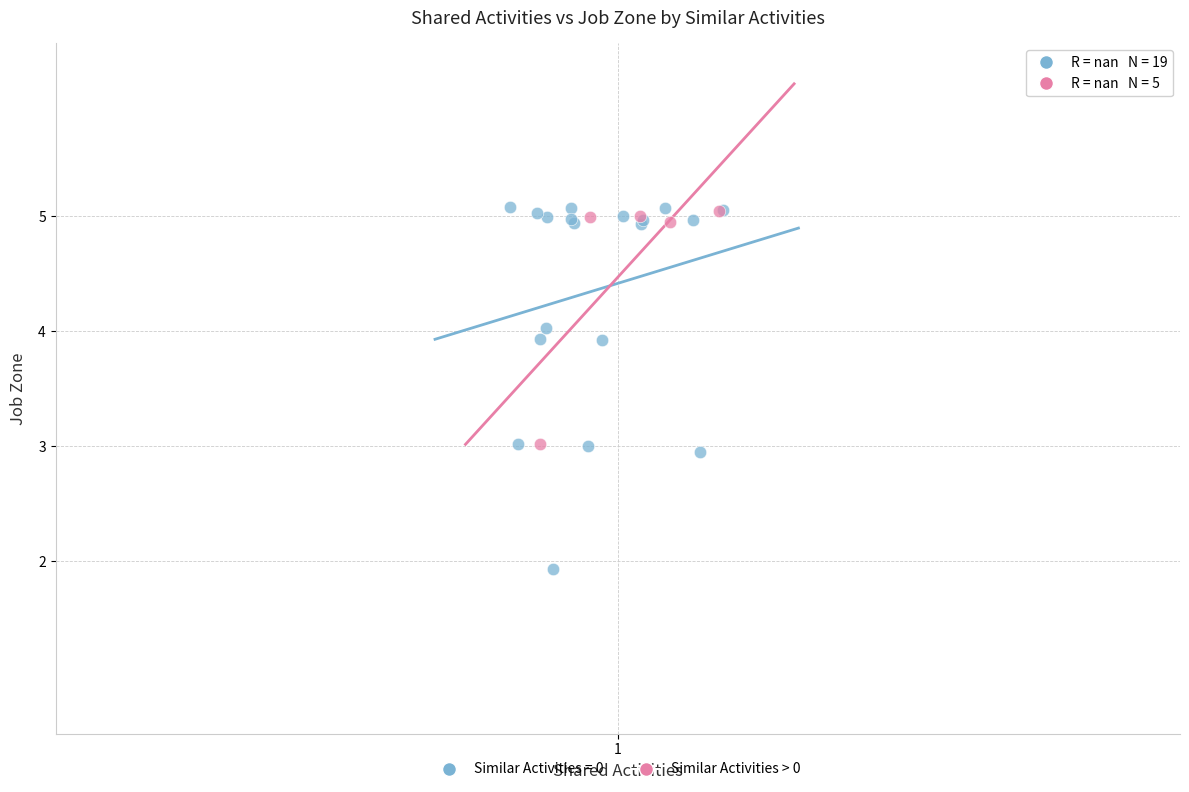

Which series contains the lowest Y value?

Similar Activities = 0